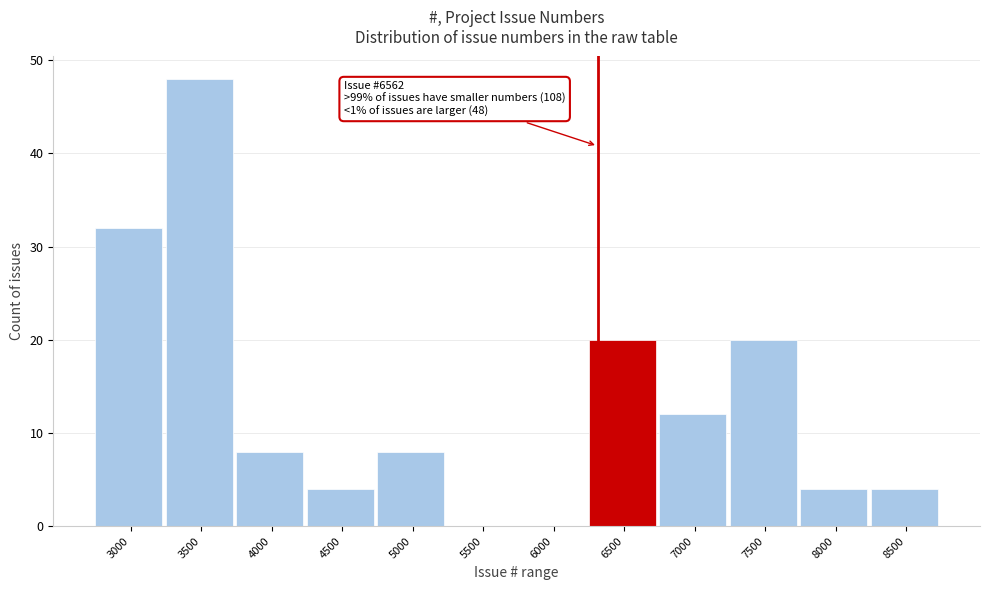

Reading right to left, list all the values displayed in this chart.

8500=4	8000=4	7500=20	7000=12	6500=20	6000=0	5500=0	5000=8	4500=4	4000=8	3500=48	3000=32